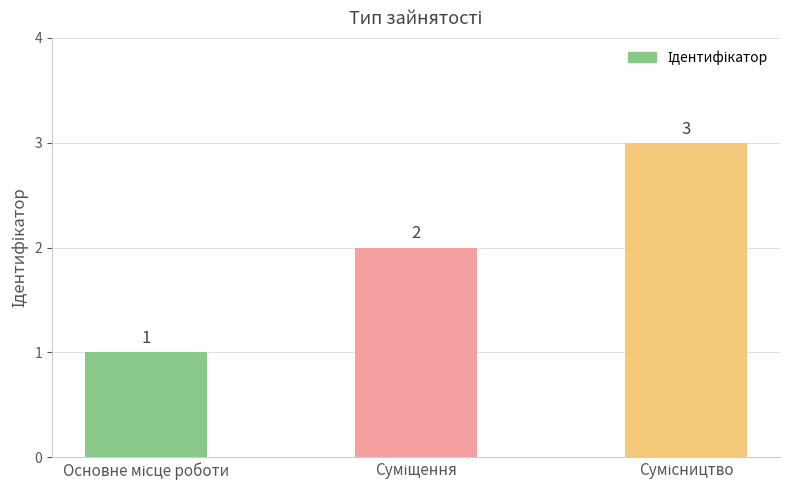

What is the maximum value shown in the chart?

3